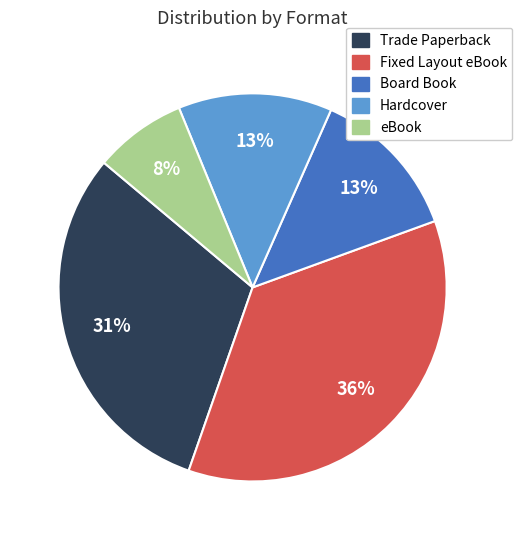

Is it true that Board Book is 13% of the pie?

True